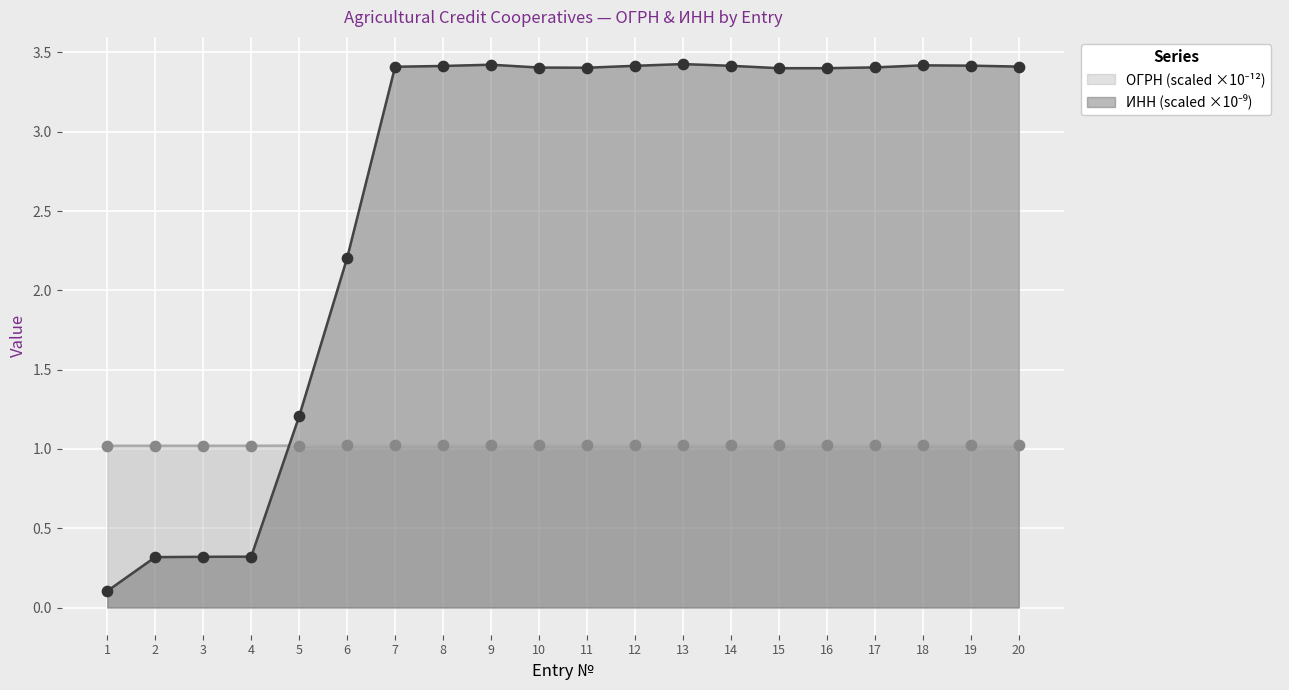

Is the value of ОГРН at 16 greater than the value of ИНН at 4?

Yes